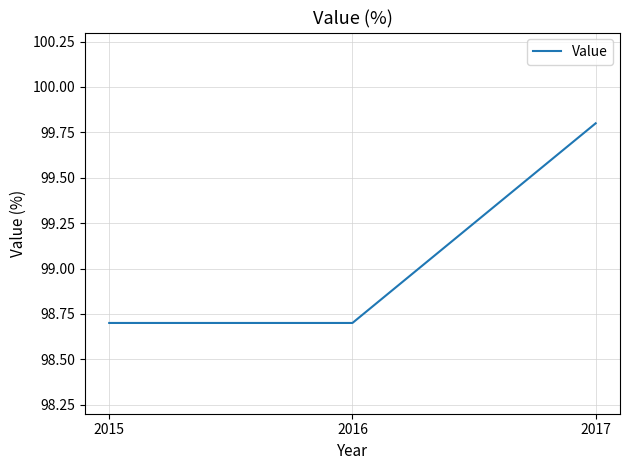

Count the number of data series in this chart.

1